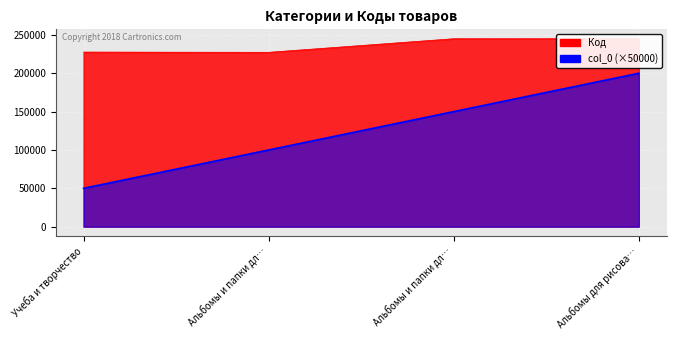

Reading left to right, transcribe all the data shown in this chart.

Код: 227591	227282	245003	245004
col_0: 50000	100000	150000	200000